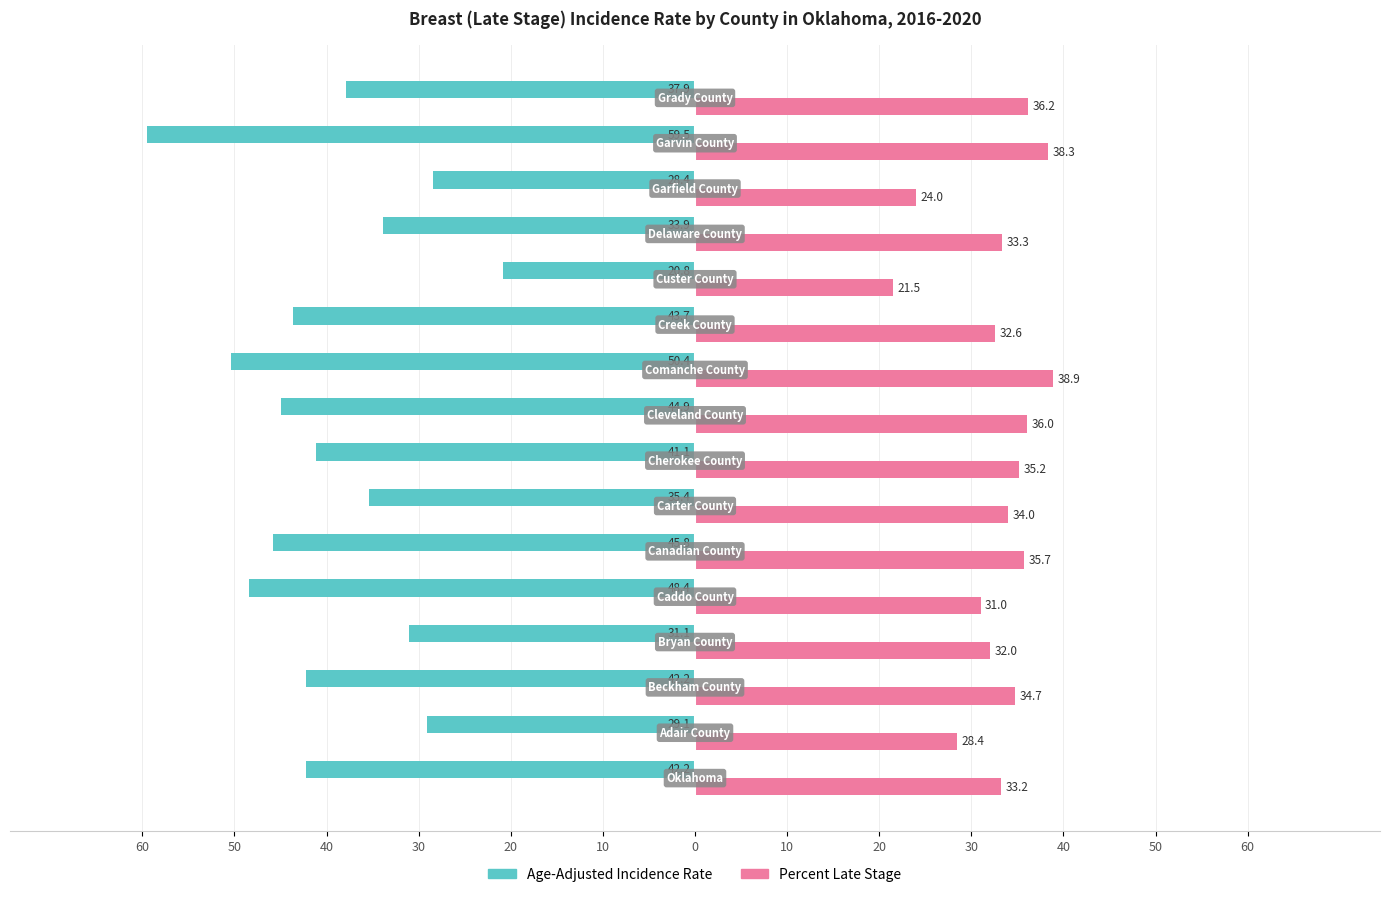

What is the sum of all Age-Adjusted Incidence Rate values?

-634.8